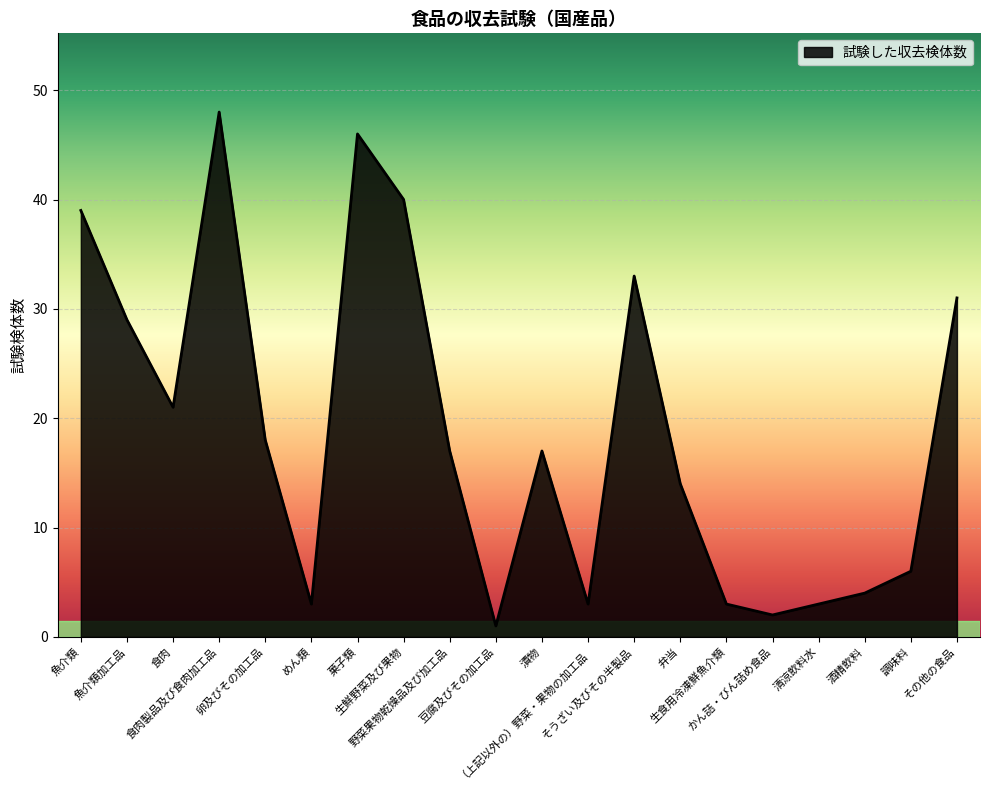

Is it true that the value at 生鮮野菜及び果物 is 70?

False